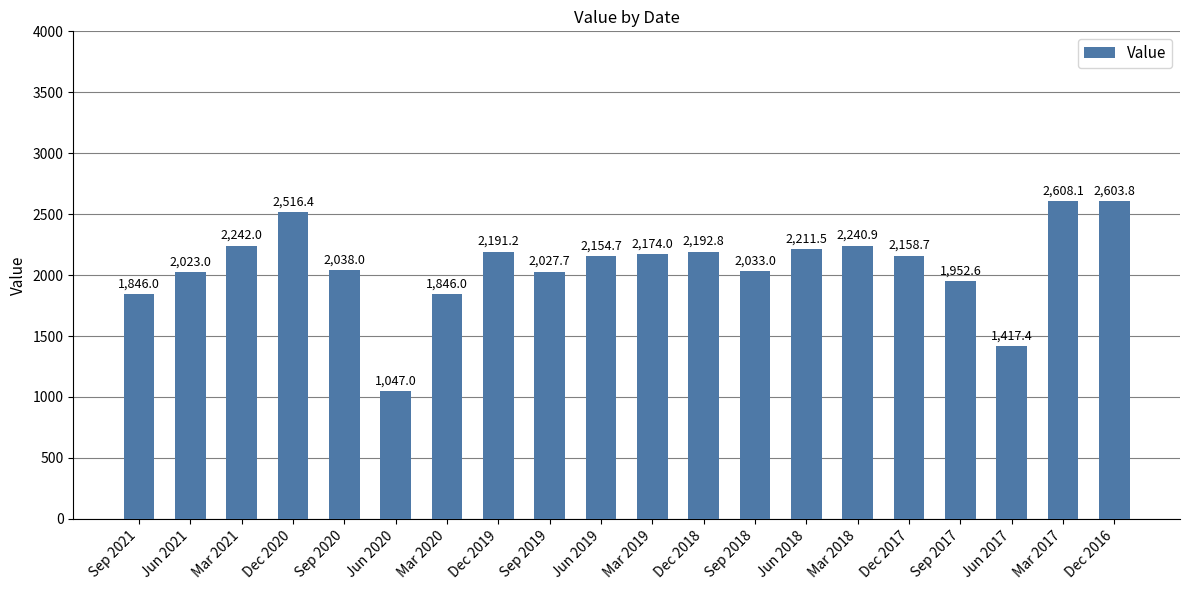

The value at Sep 2019 is 2027.7. True or false?

True